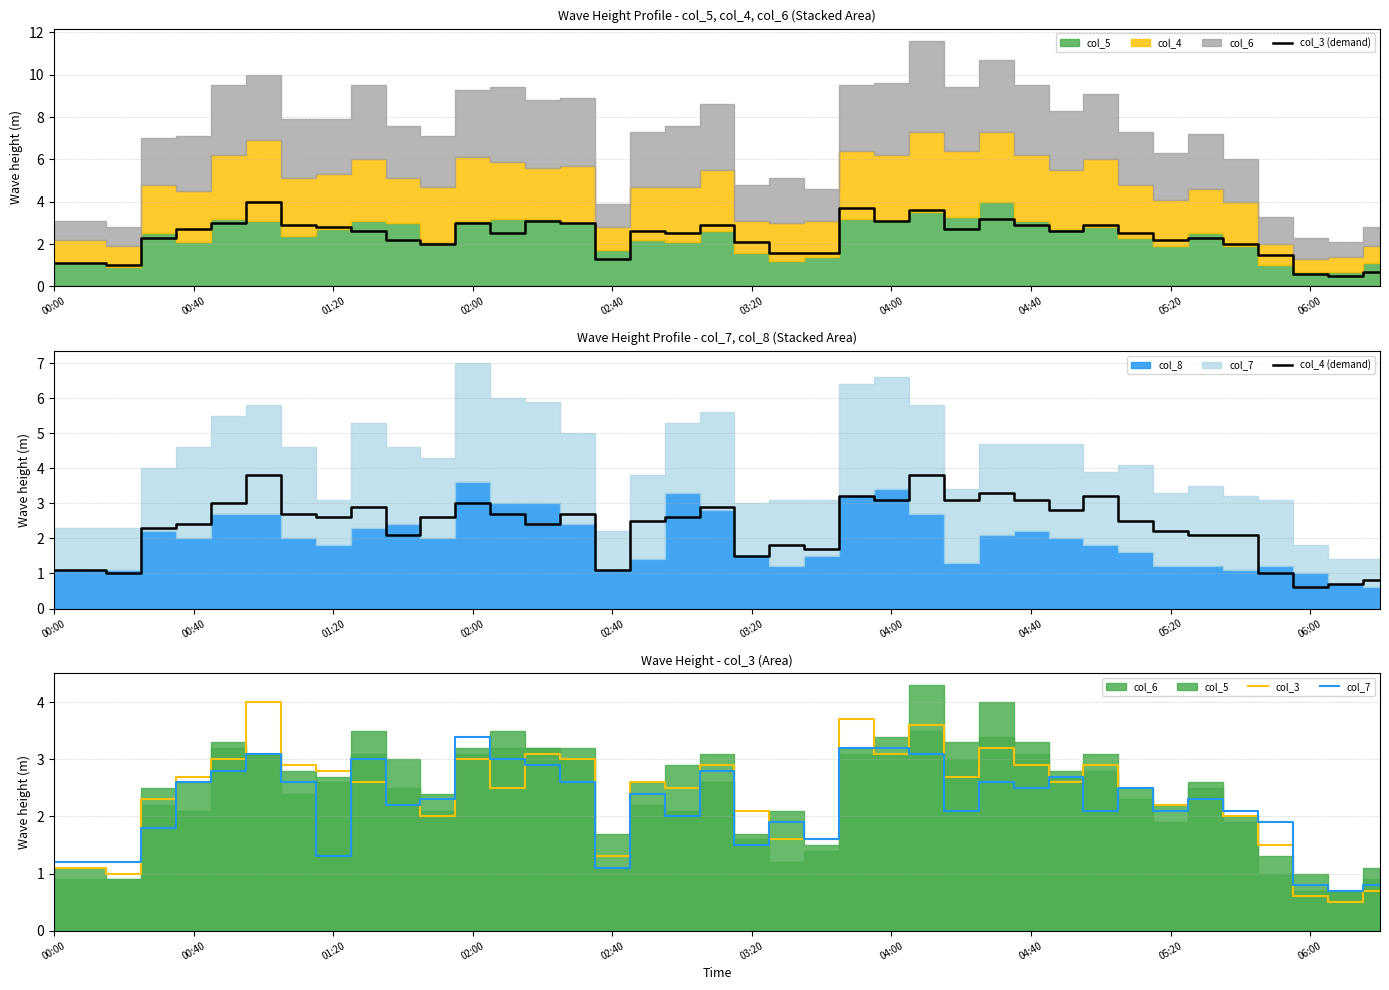

Read the col_4 (demand) value at 34.

2.1